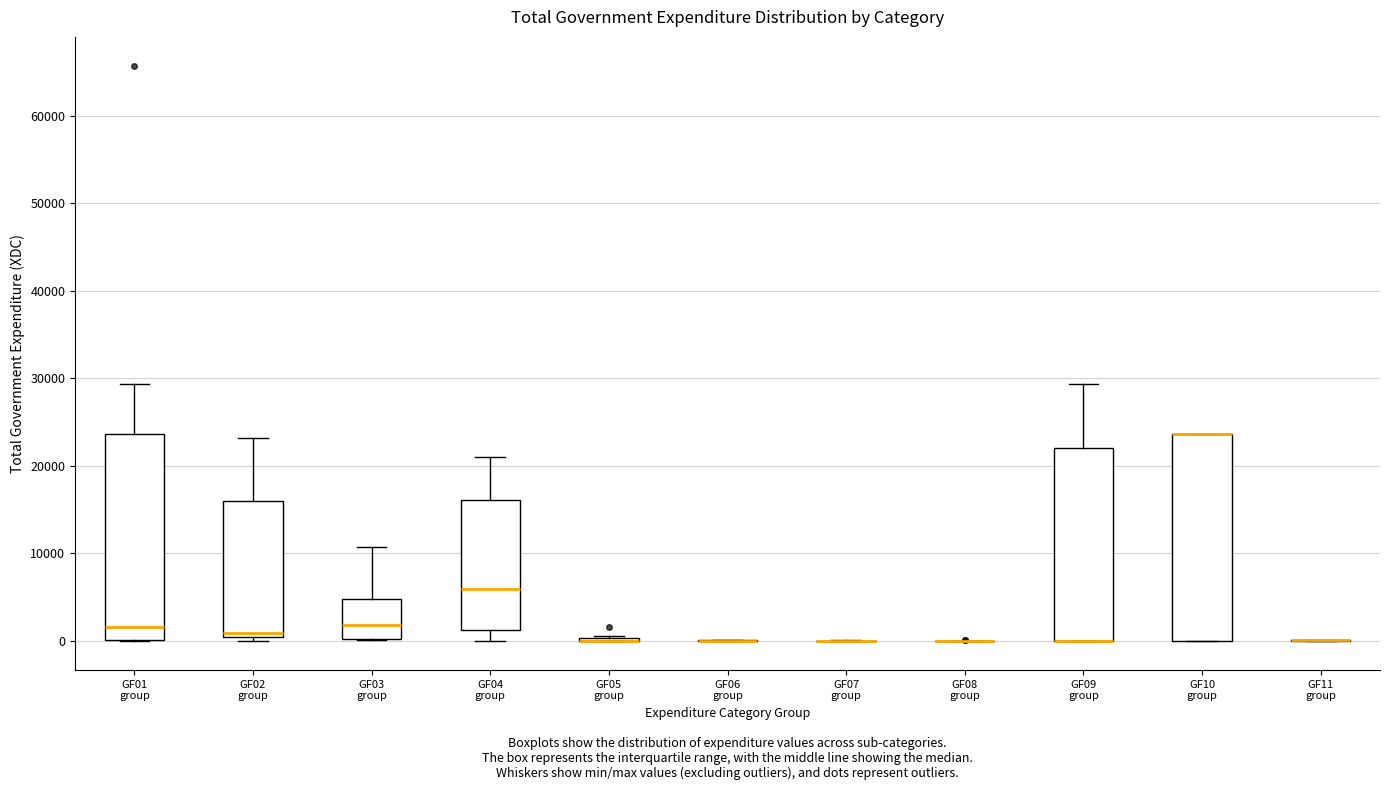

Reading left to right, read every box against the y-axis: the position of its median line, the range the box covers, and the ends of its whiskers. The values are not printed on the chart, so give them approximately, as read against the axis.

GF01 group: median 2000, box 0 to 24000, whiskers 0 to 29000
GF02 group: median 1000, box 0 to 16000, whiskers 0 (just below the box's lower edge) to 23000
GF03 group: median 2000, box 0 to 5000, whiskers 0 to 11000
GF04 group: median 6000, box 1000 to 16000, whiskers 0 to 21000
GF05 group: box collapsed to a line at 0, whiskers 0 to 1000
GF06 group: box collapsed to a line at 0, whiskers 0 to 0
GF07 group: box collapsed to a line at 0, whiskers 0 to 0
GF08 group: box collapsed to a line at 0, whiskers 0 to 0
GF09 group: median 0 (drawn on the box's lower edge), box 0 to 22000, whiskers 0 to 29000
GF10 group: median 24000 (drawn on the box's upper edge), box 0 to 24000, whiskers 0 to 24000
GF11 group: box collapsed to a line at 0, whiskers 0 to 0